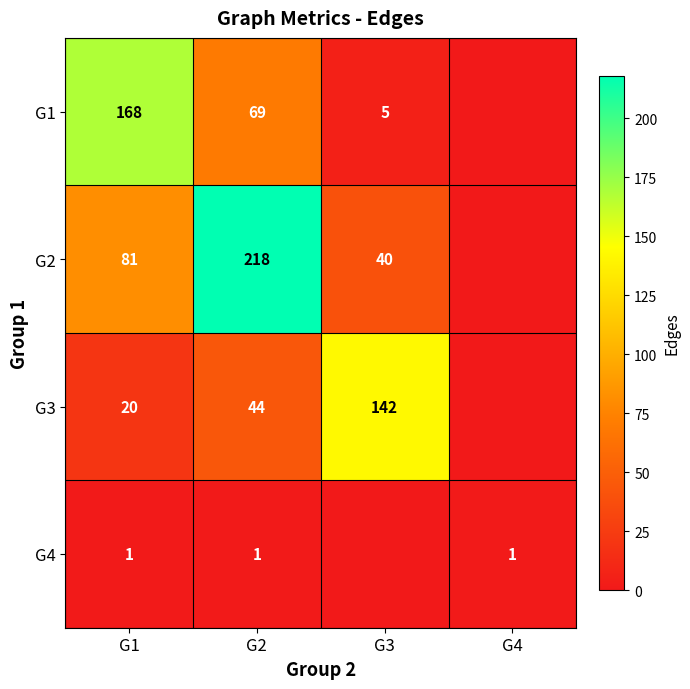

The G2 series shows 218 at G2. True or false?

True